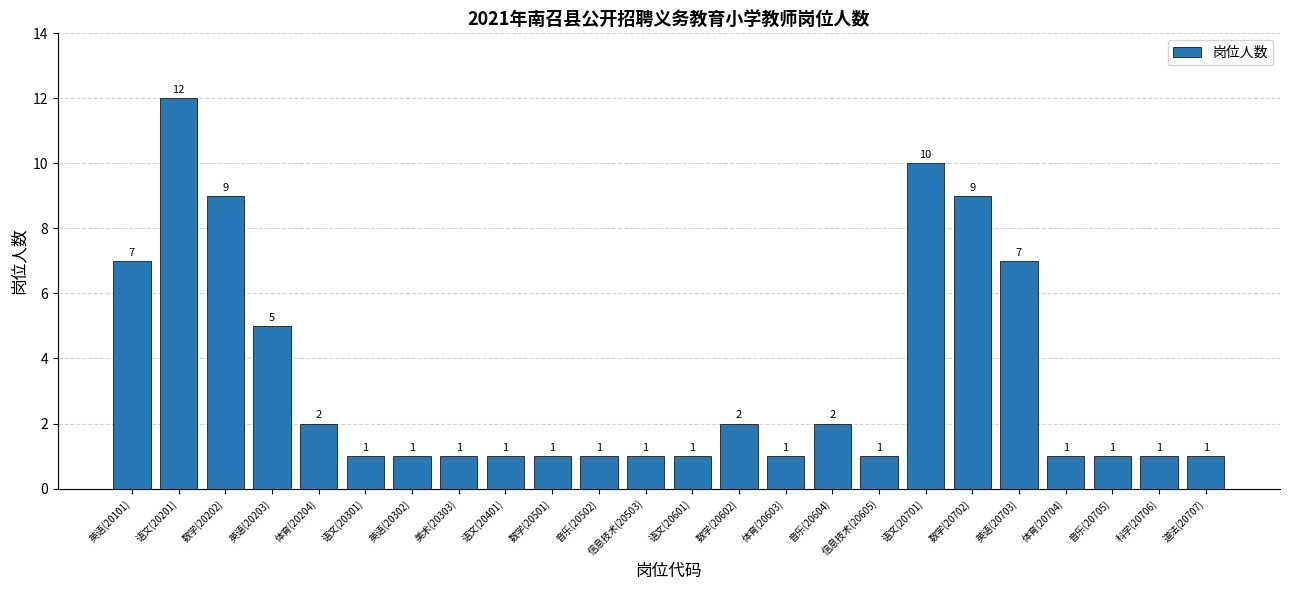

What position from the right is 信息技术(20503)?

13